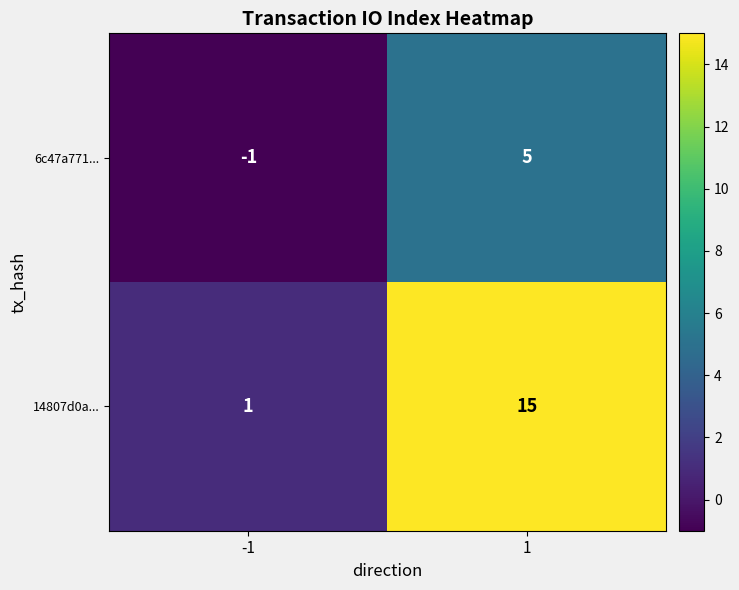

Which series changed the most between -1 and 1?

14807d0a...